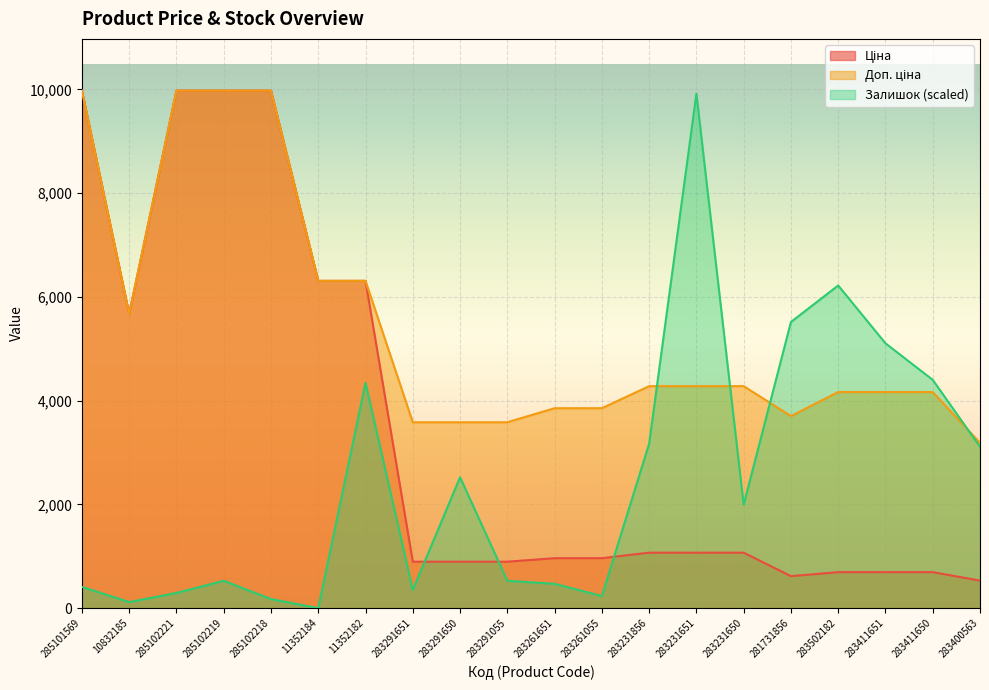

True or false: Залишок and Ціна cross at least once.

True